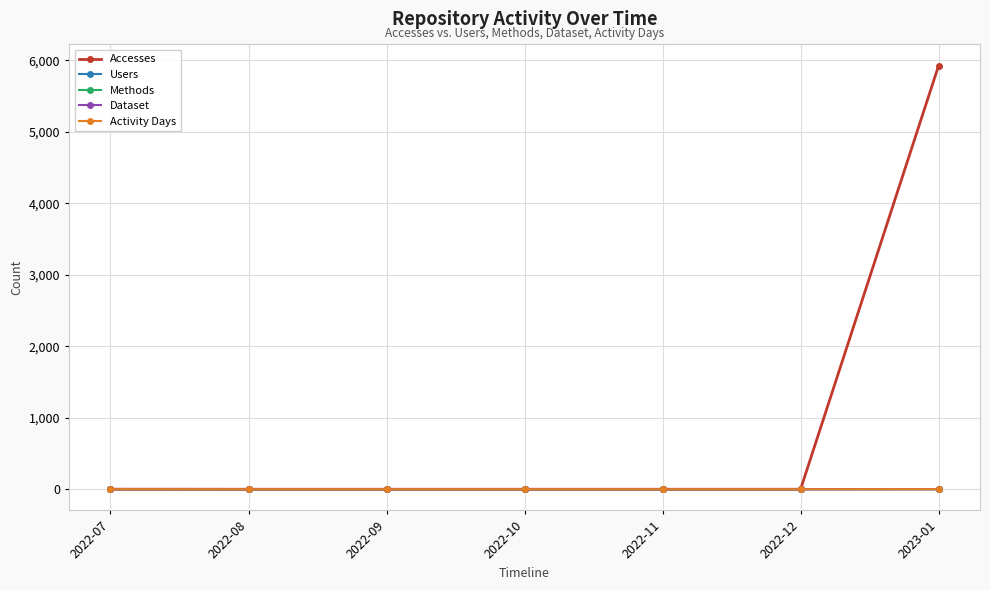

True or false: Users and Methods intersect in this chart.

False